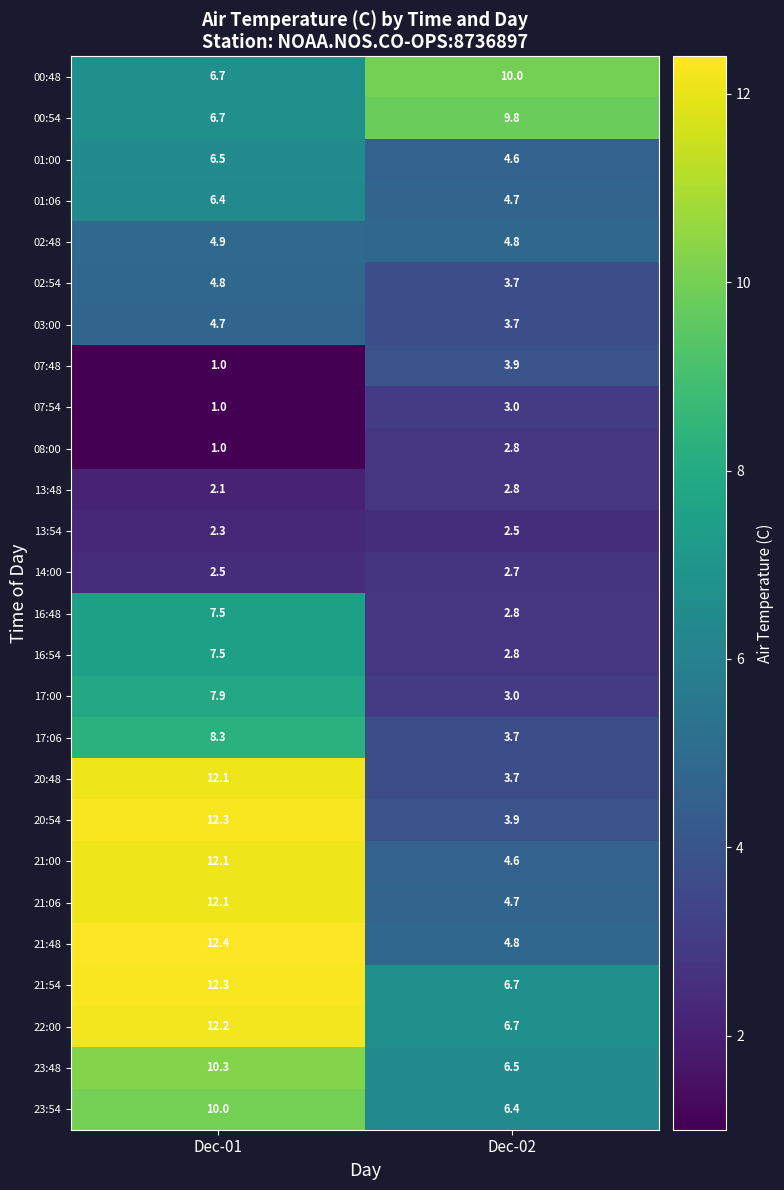

What is the maximum value shown in the chart?

12.4